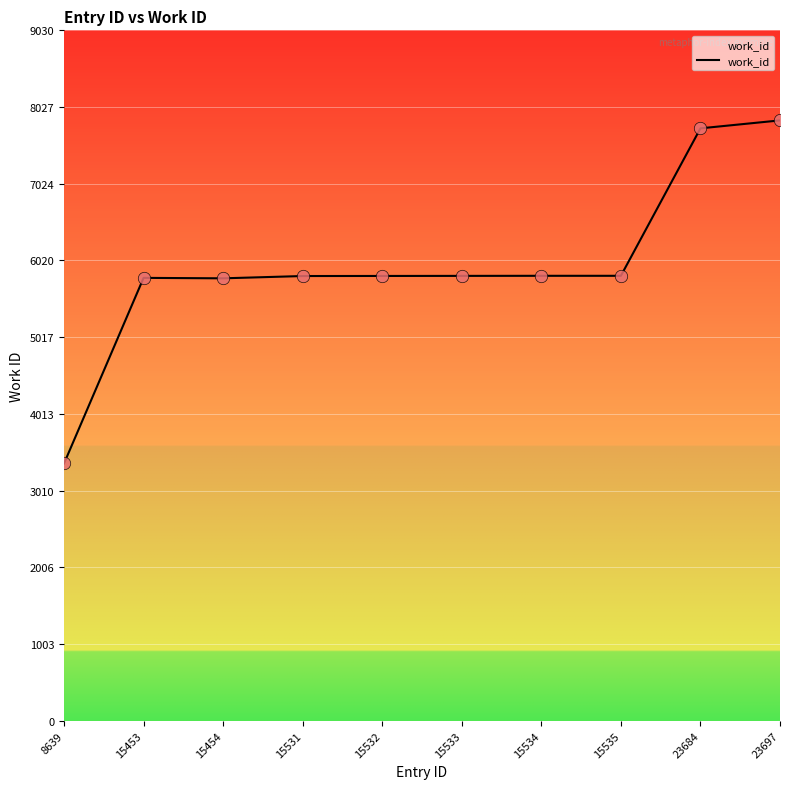

What is the change in value from 15531 to 15534?

+3